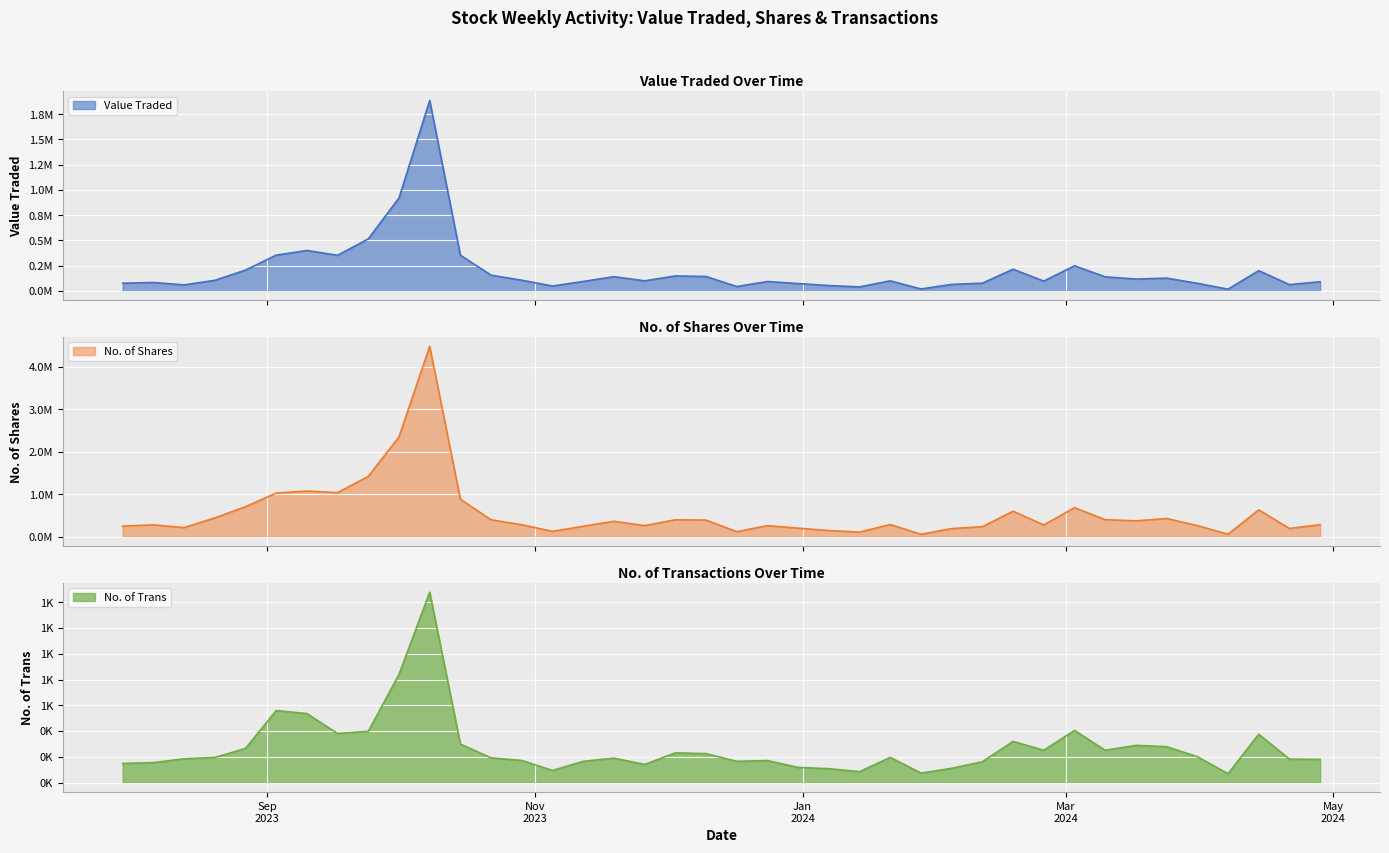

At 22/10/2023, list the series in order from smallest to largest.

No. of Trans, Value Traded, No. of Shares